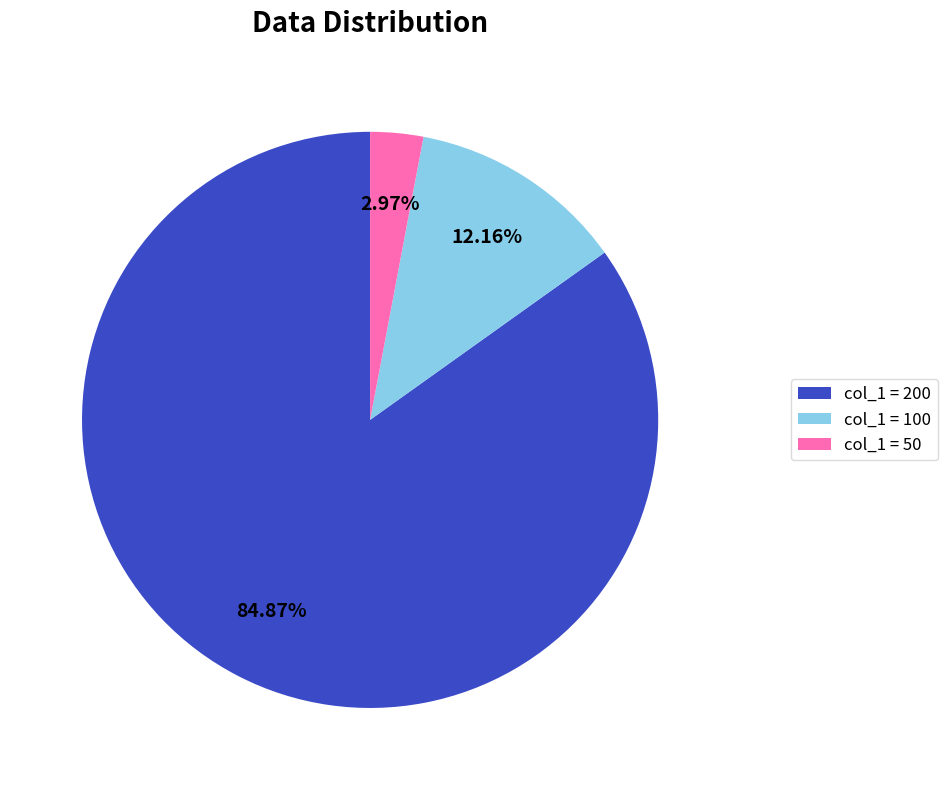

Does any single category account for the majority?

Yes